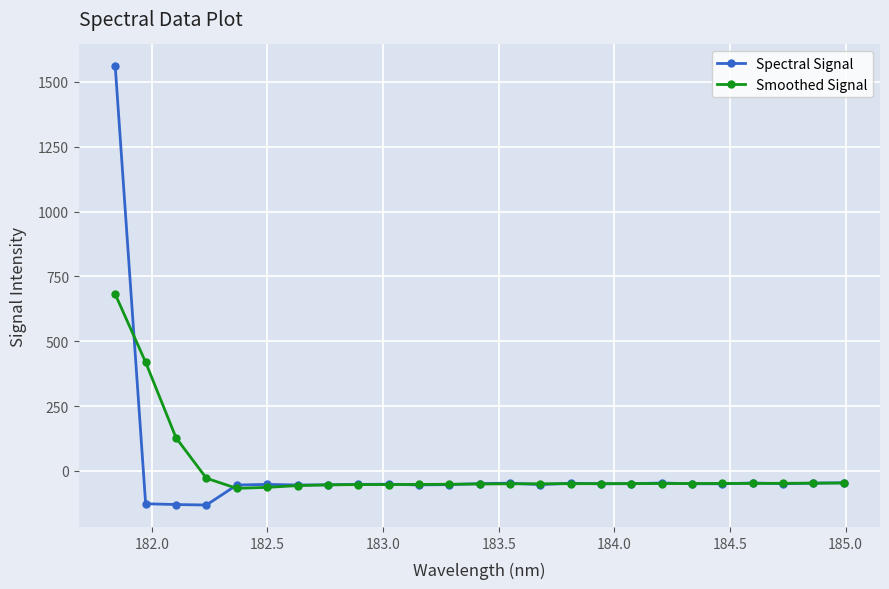

True or false: Spectral Signal has more than 1 interior local peaks.

True